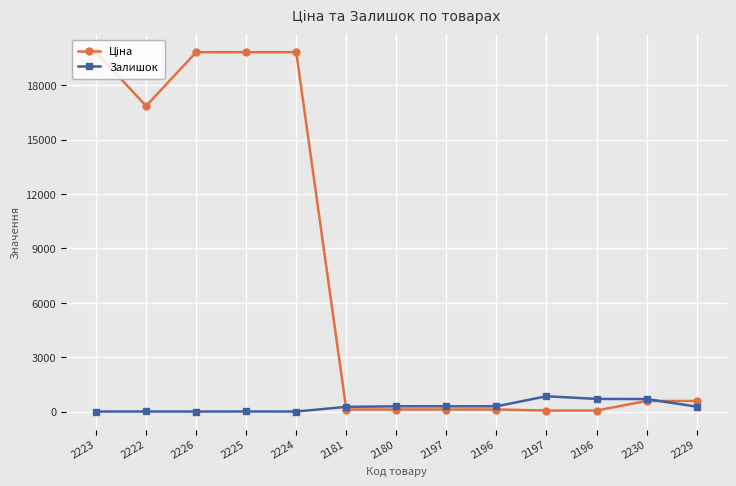

Reading right to left, transcribe all the data shown in this chart.

Ціна: 2229=586.0	2230=586.0	2196=56.7	2197=56.7	2196=113.3	2197=113.3	2180=113.3	2181=113.3	2224=19831.1	2225=19831.1	2226=19831.1	2222=16863.2	2223=19831.1
Залишок: 2229=272.0	2230=690.0	2196=698.0	2197=845.0	2196=290.0	2197=289.0	2180=290.0	2181=260.0	2224=3.0	2225=5.0	2226=1.0	2222=4.0	2223=1.0